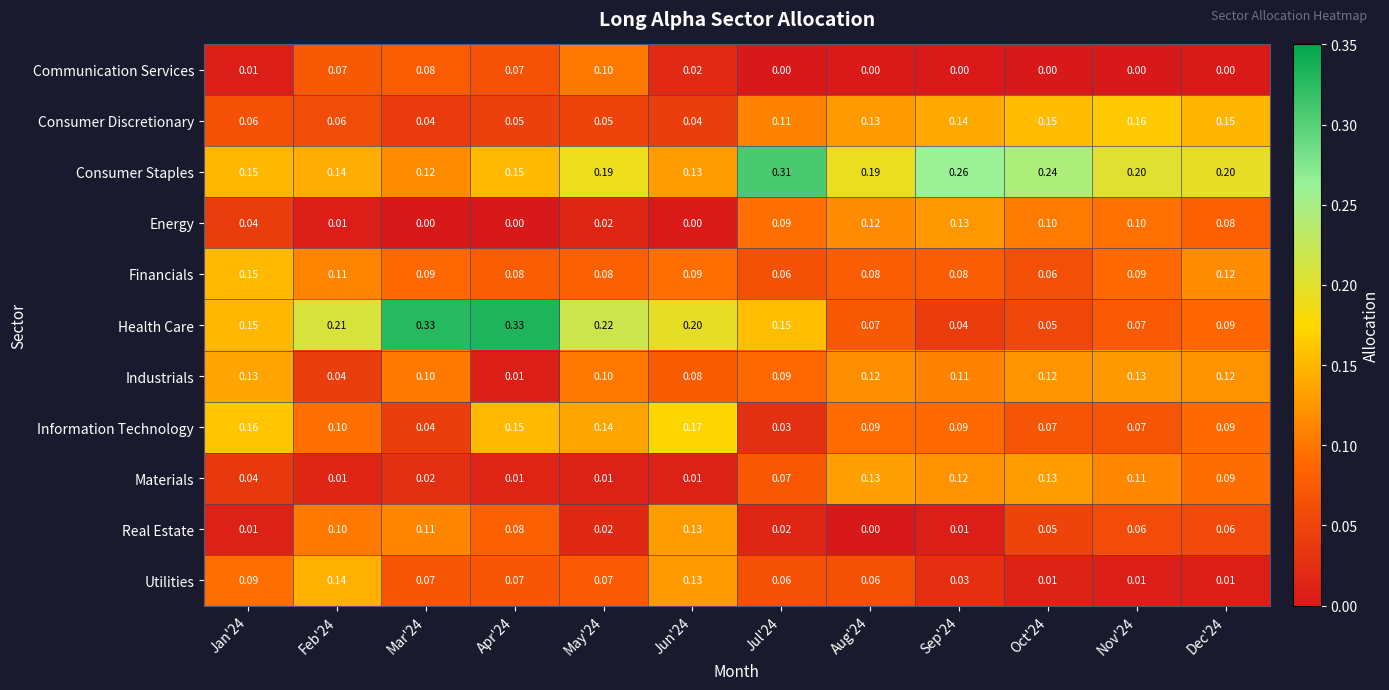

Is the value of Energy at Mar'24 greater than the value of Consumer Discretionary at Sep'24?

No